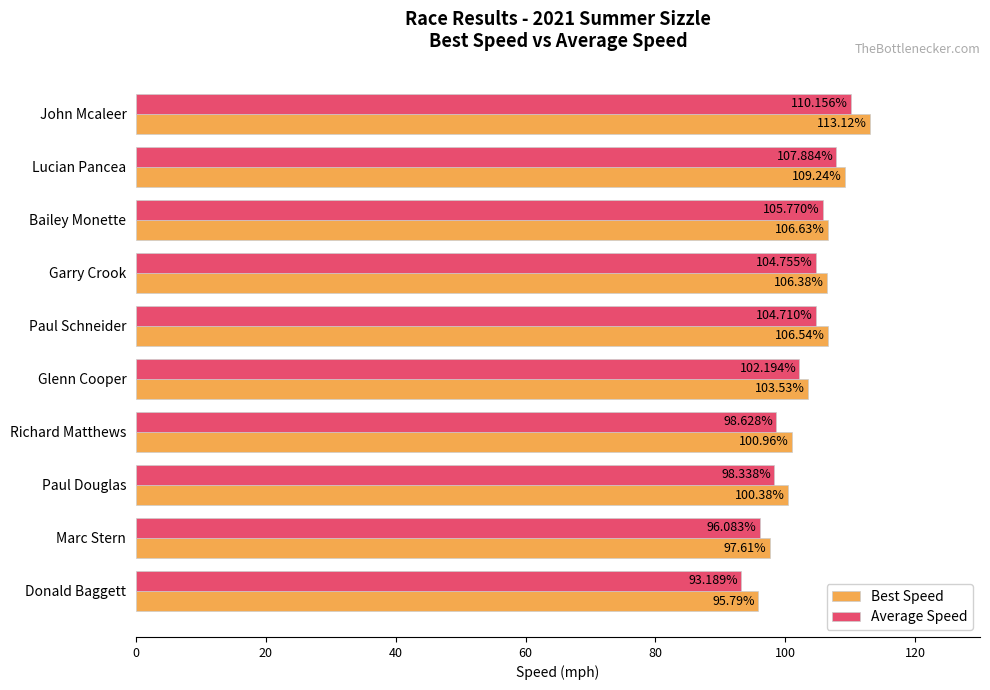

How many distinct data groups are displayed?

2